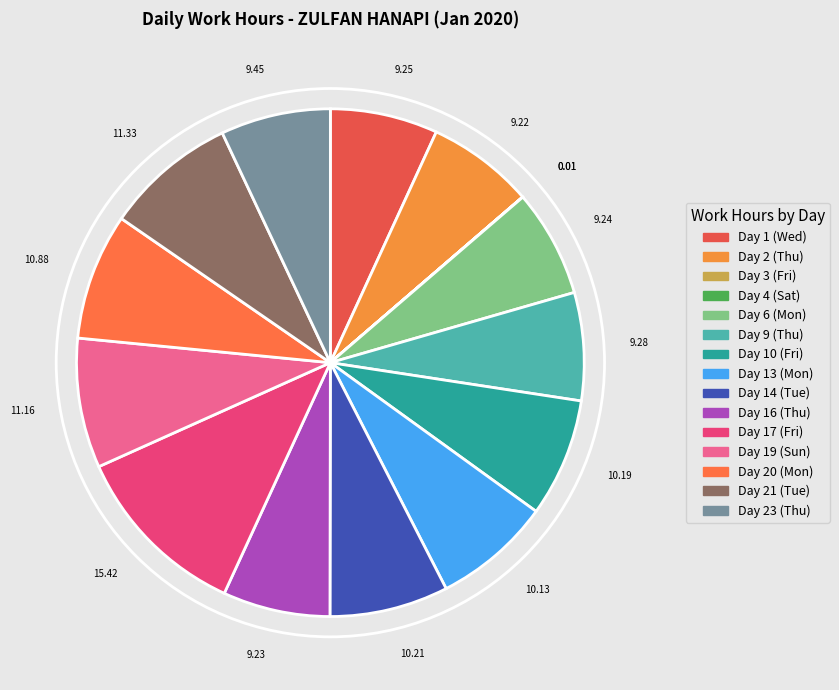

Between Day 23 (Thu) and Day 19 (Sun), which is larger?

Day 19 (Sun)